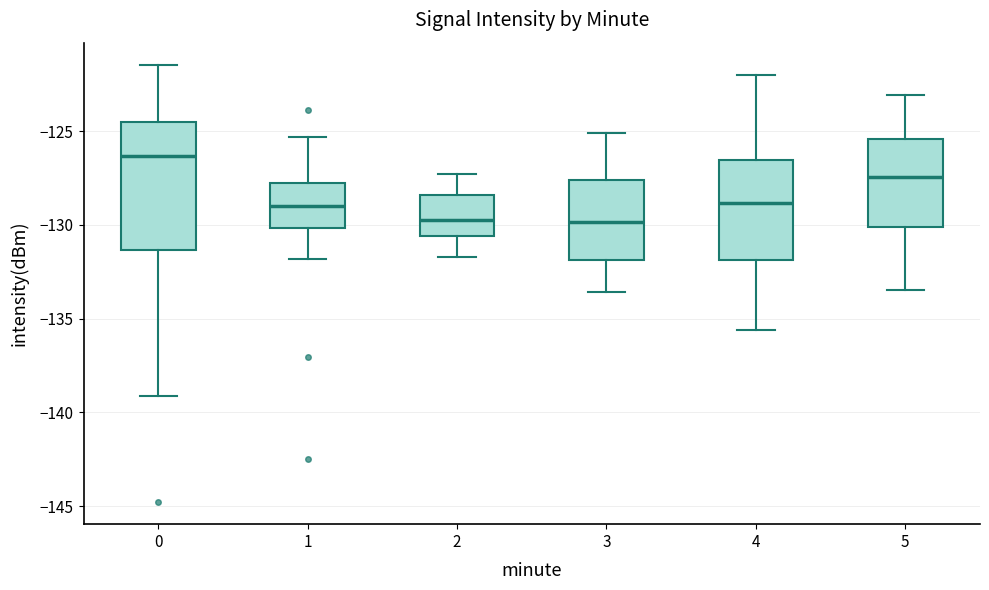

Which box has the highest median line?

0